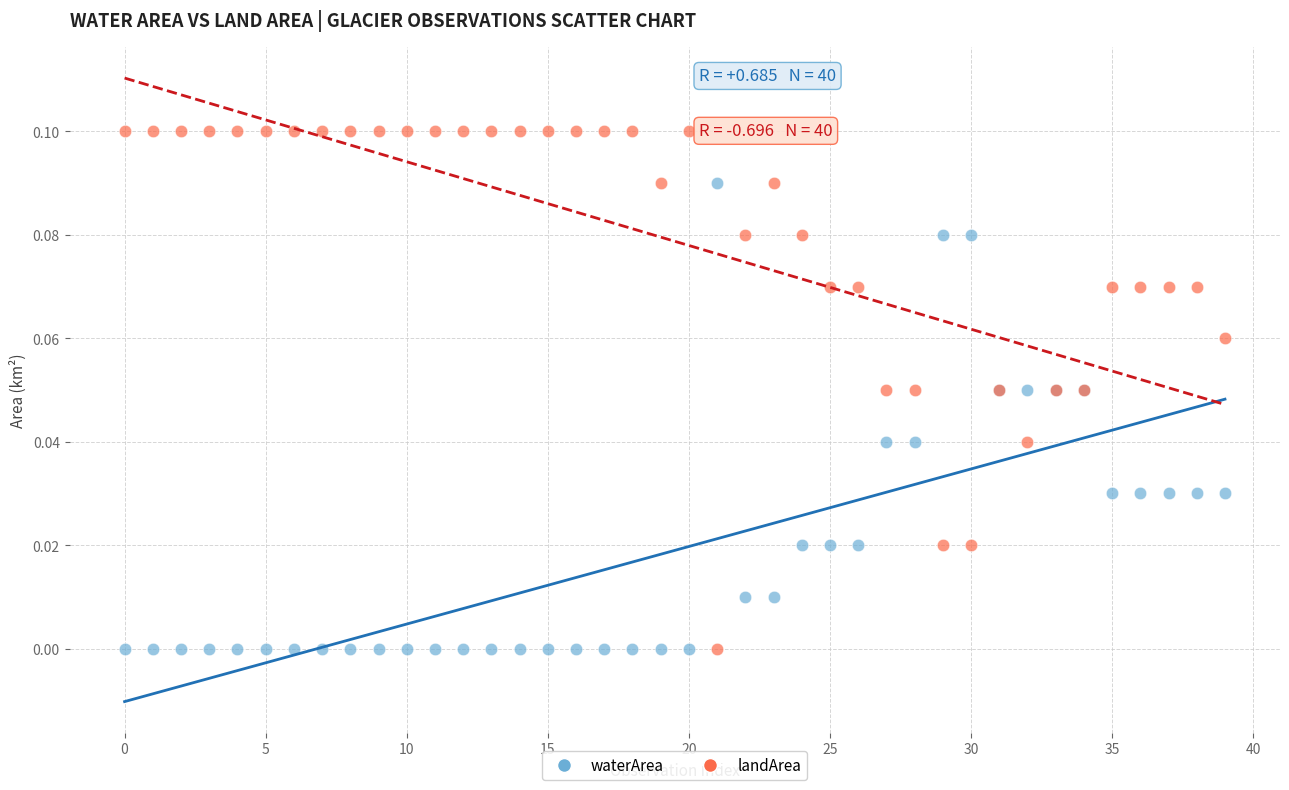

Which series has the largest Y range (max minus min)?

landArea